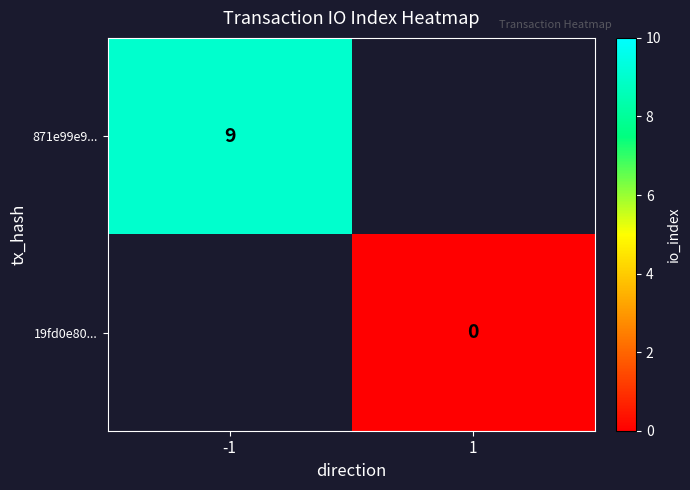

How many distinct data groups are displayed?

2